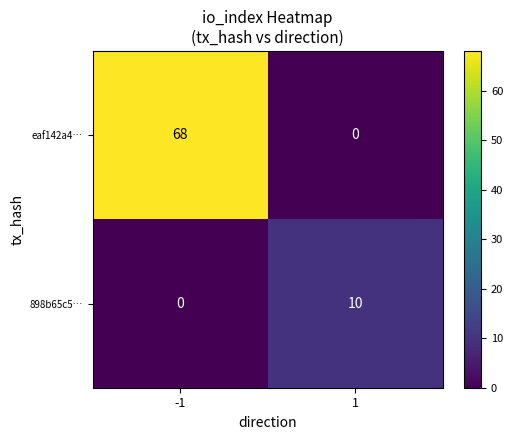

What value does the eaf142a4… series have at -1, to the nearest 5?

70